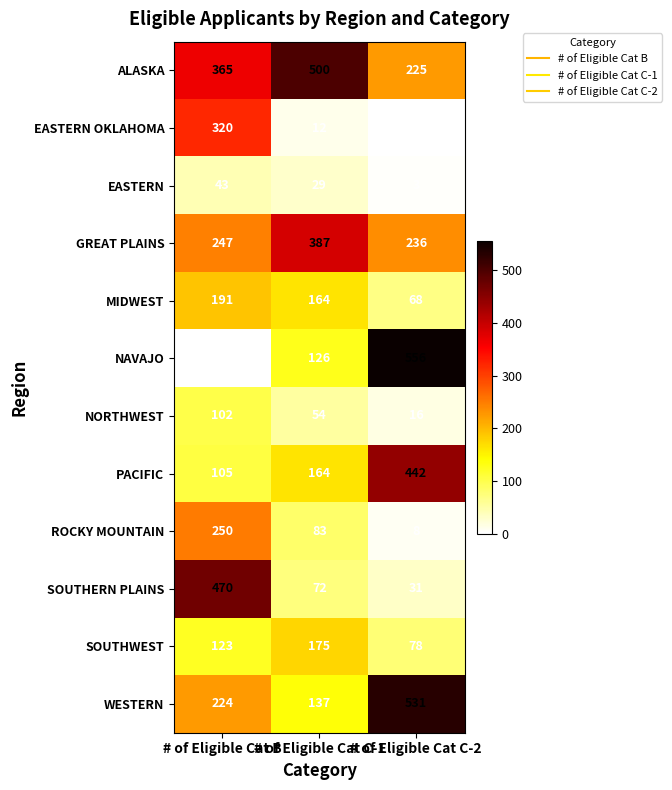

What is the sum of all EASTERN values?

75